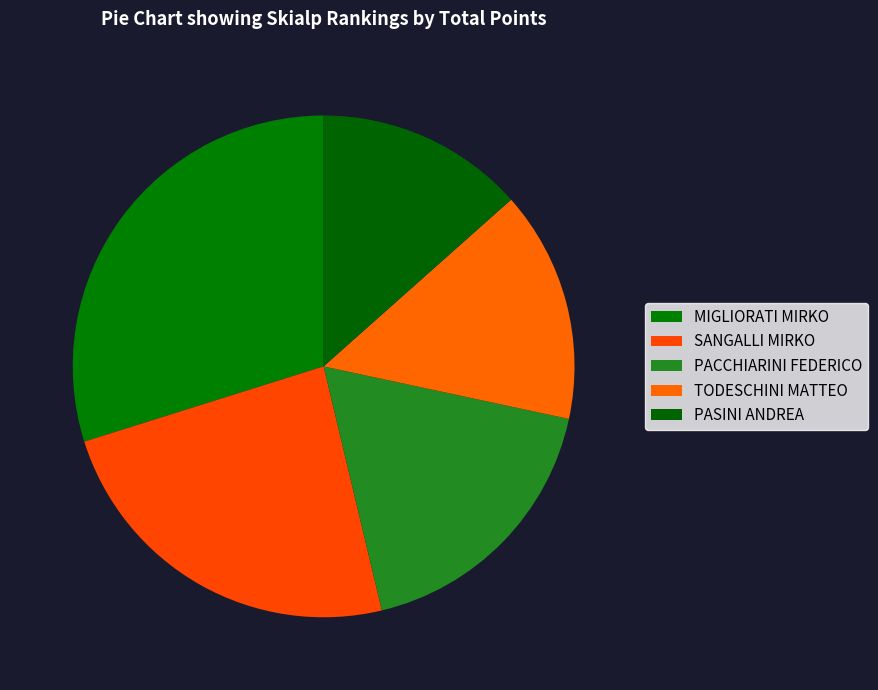

Count the number of slices in the pie.

5